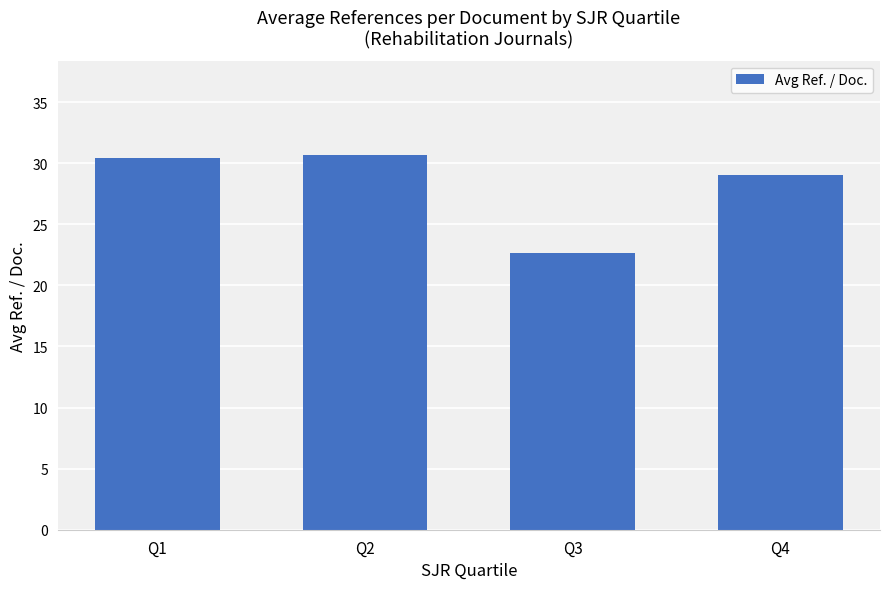

What is the value of the 2nd bar from the left?

30.7